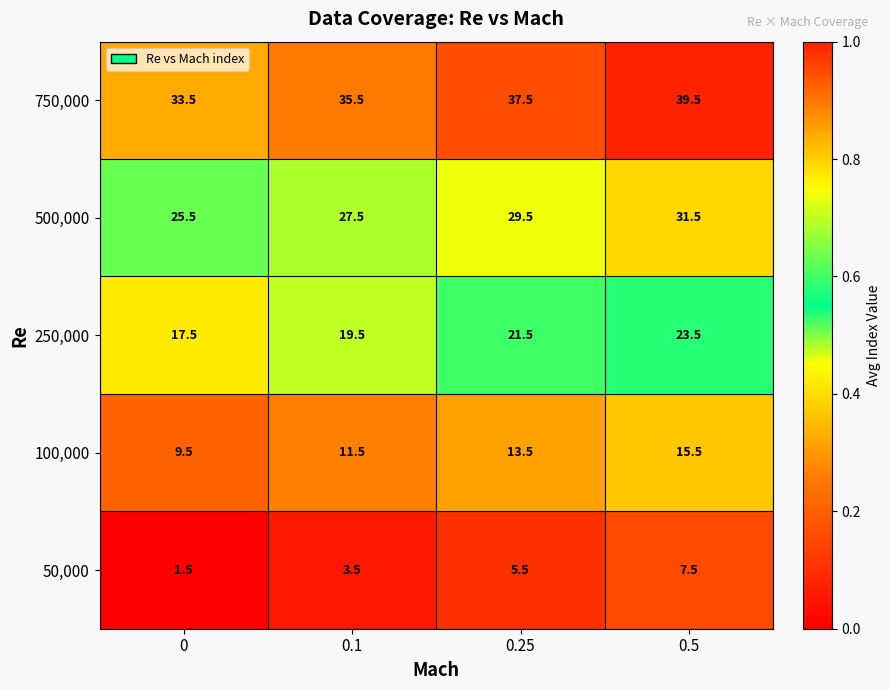

At which label does 500,000 first exceed 29?

0.25